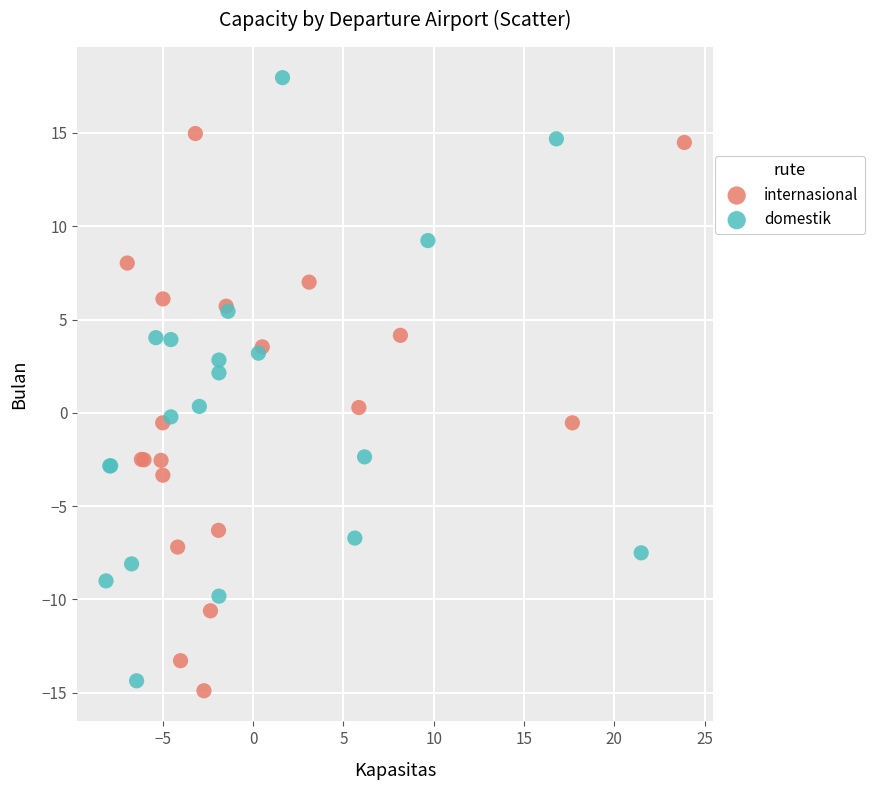

Which series contains the highest Y value?

domestik